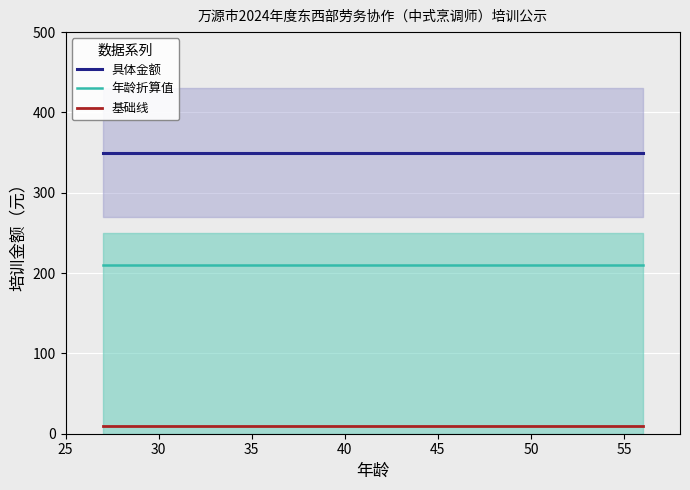

True or false: 年龄折算值 and 具体金额 cross at least once.

False